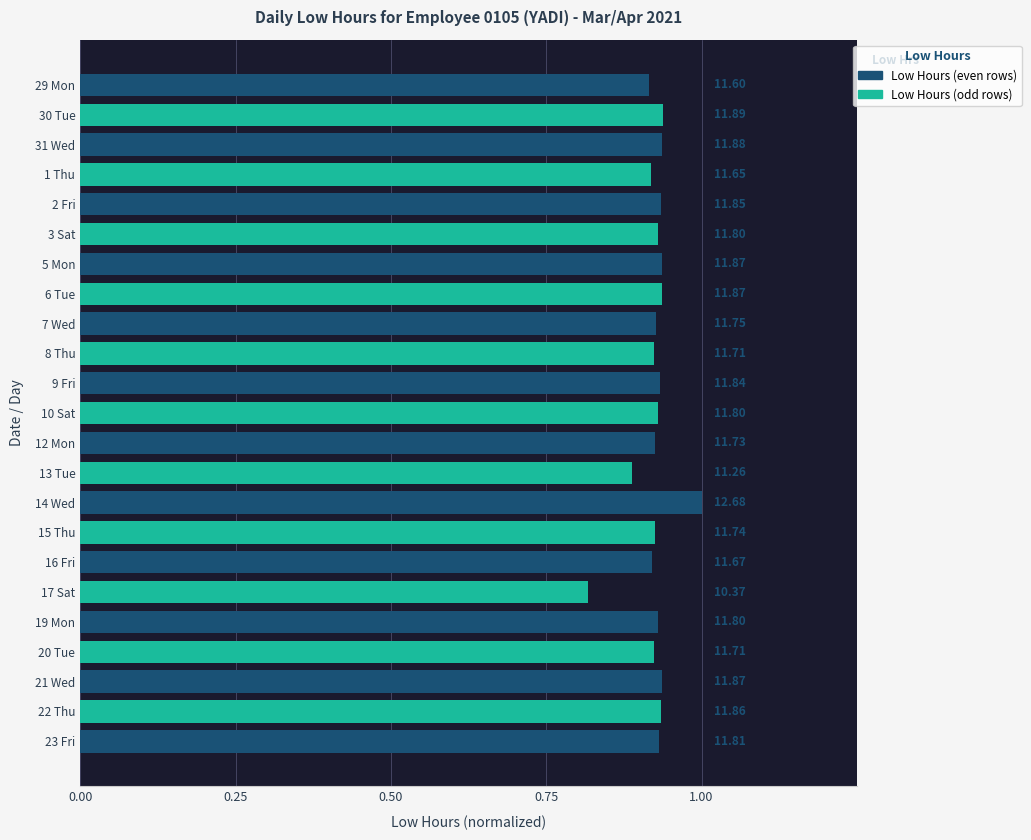

How many bars are there in total?

23